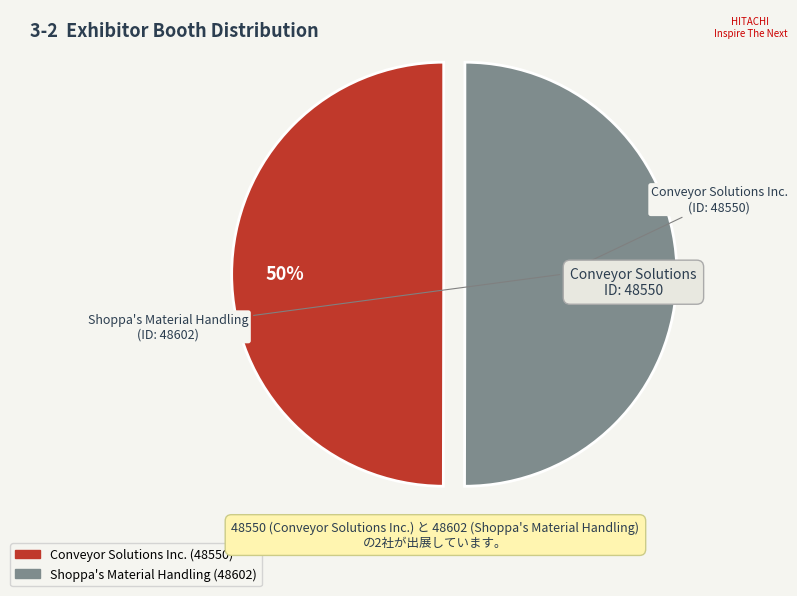

Is the sum of Conveyor Solutions Inc. and Shoppa's Material Handling greater than half?

Yes